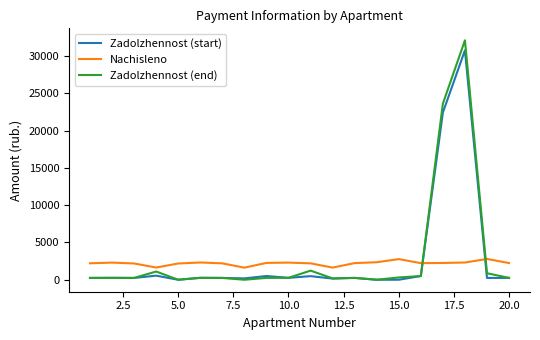

What is the maximum value shown in the chart?

32124.1